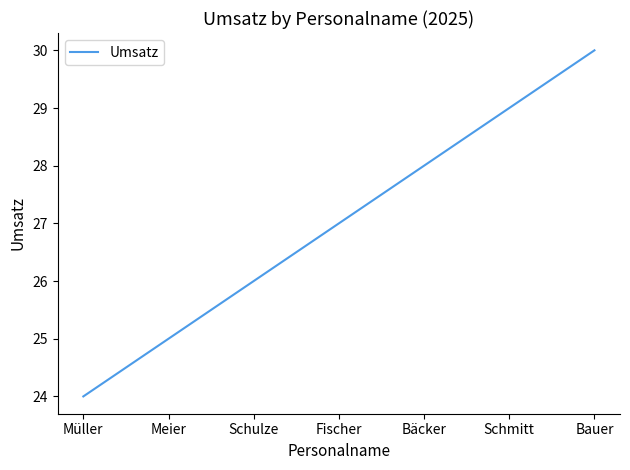

True or false: the data shows 30 at Bauer.

True